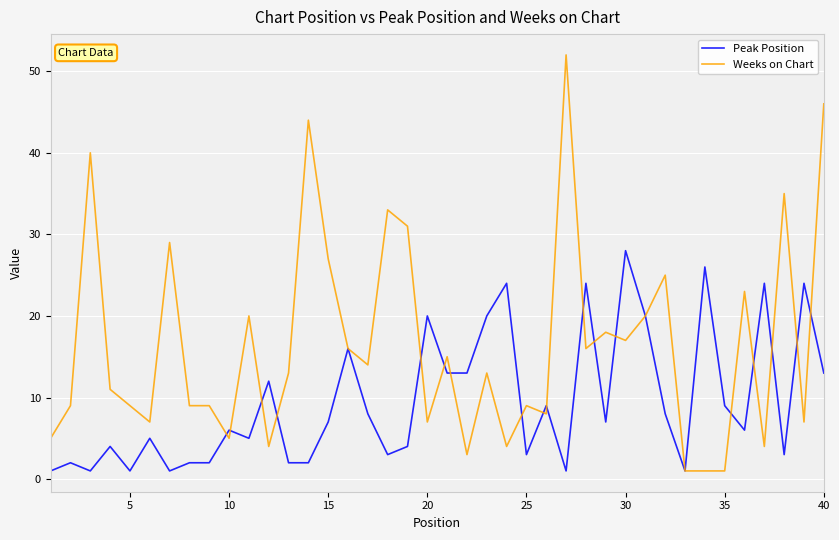

Which series has the largest total across all categories?

Weeks on Chart